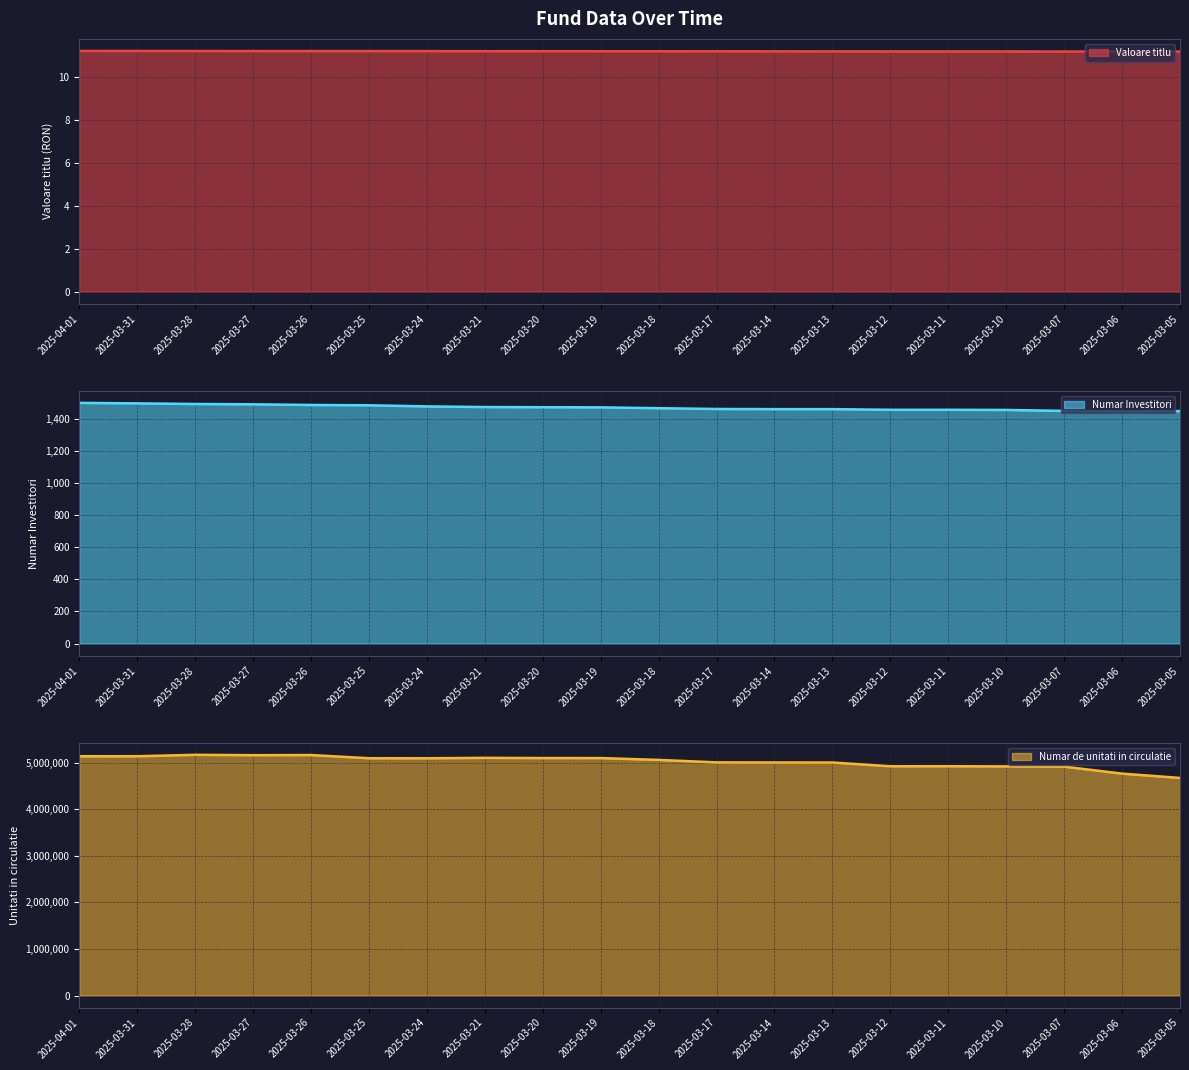

True or false: Numar de unitati in circulatie and Numar Investitori cross at least once.

False